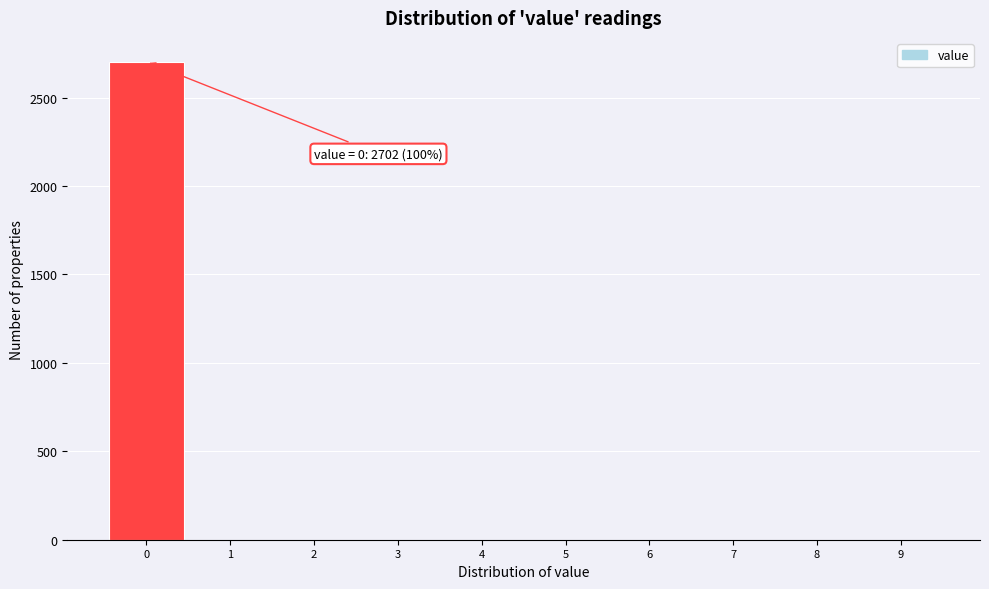

Over which range of the x-axis is the bar tallest?

-0.5 to 0.5